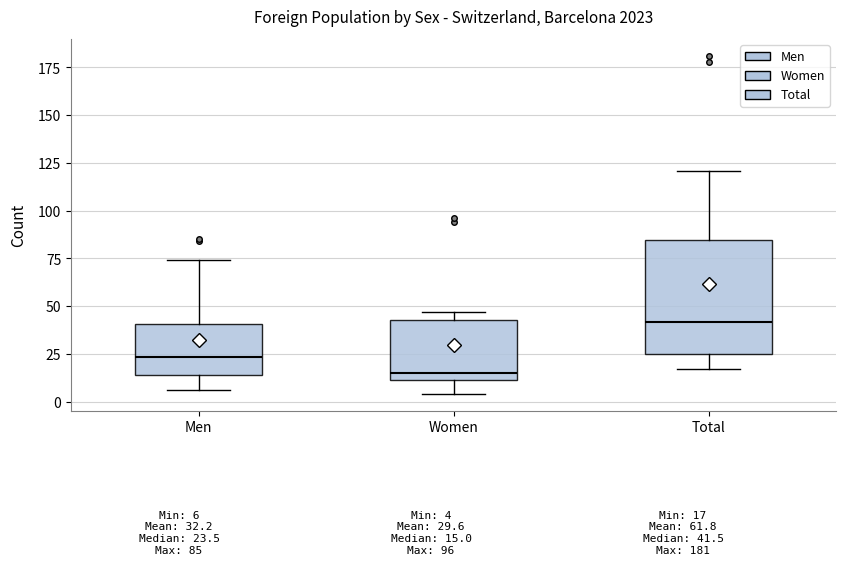

Reading left to right, transcribe this box plot: for each box, give where its median line is, the range the box spans, and where its two whiskers end, as read against the y-axis. The values are not printed on the chart, so give them approximately, as read against the axis.

Men: median 25, box 15 to 40, whiskers 5 to 75
Women: median 15, box 10 to 45, whiskers 5 to 45 (just above the box's upper edge)
Total: median 40, box 25 to 85, whiskers 15 to 120